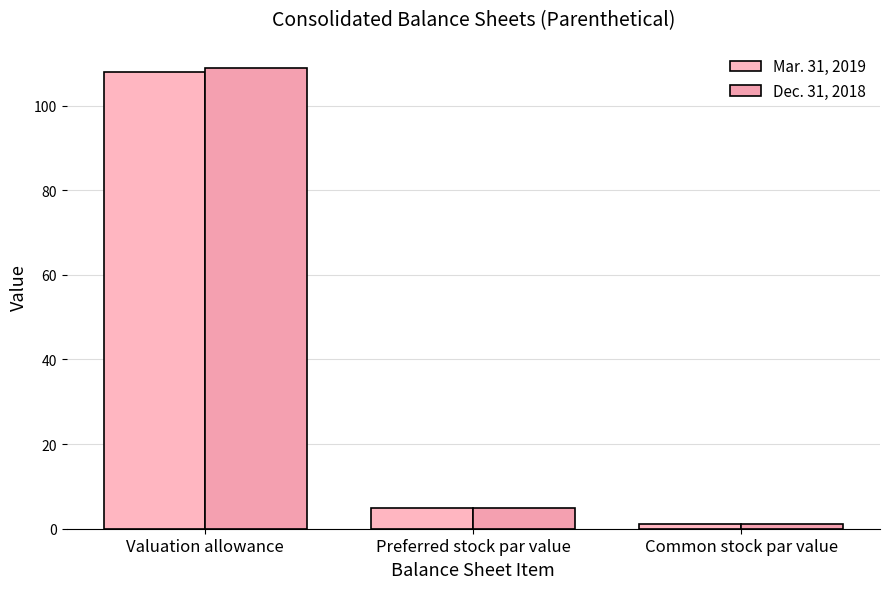

Reading right to left, what are all the values shown in this chart?

Mar. 31, 2019: 1	5	108
Dec. 31, 2018: 1	5	109